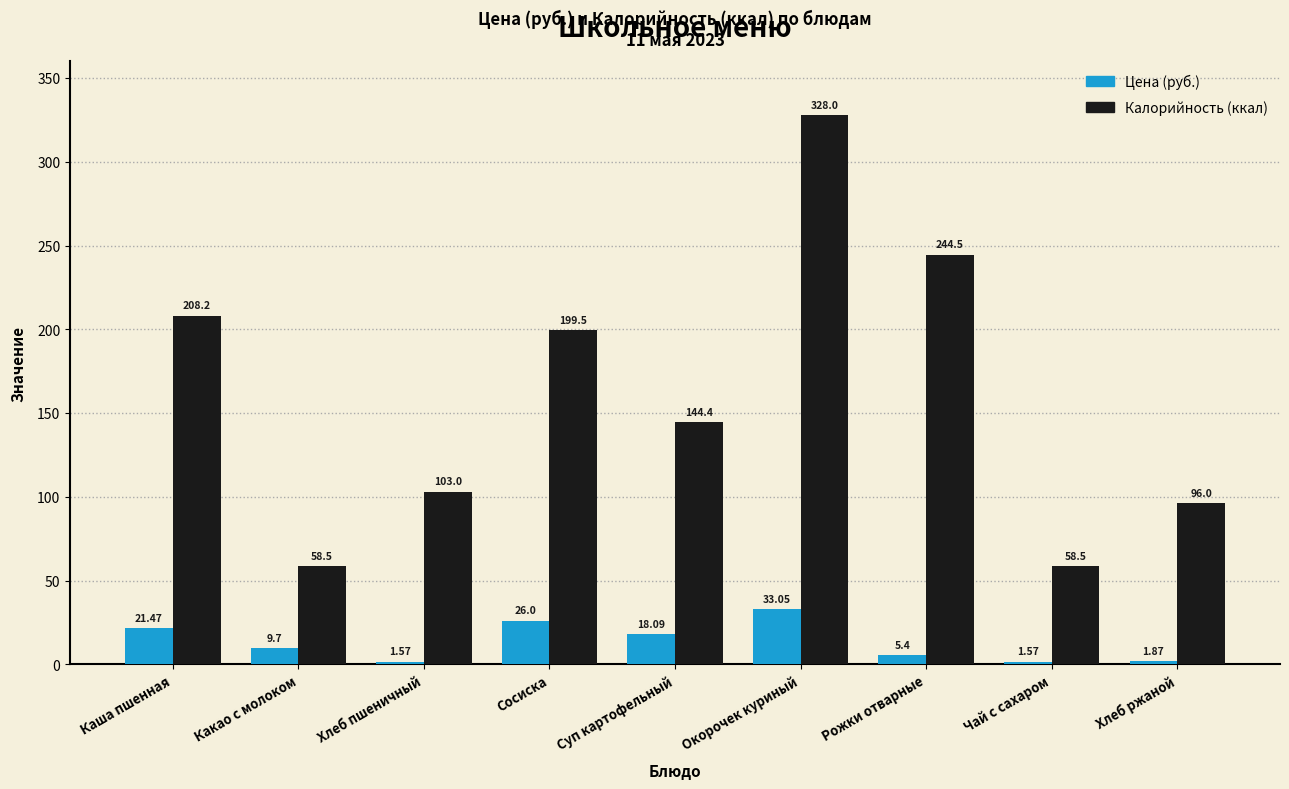

What is the difference between the second highest and second lowest values in the Цена (руб.) series?

24.4